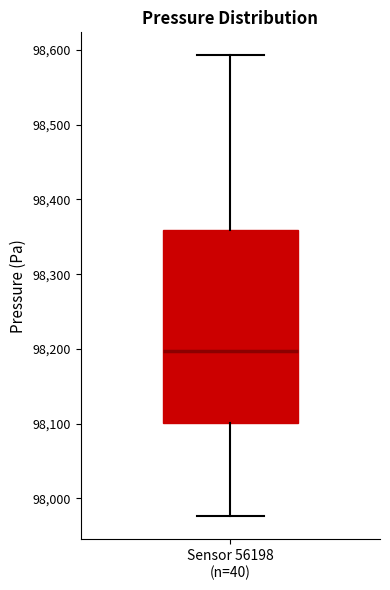

Read this box plot against the y-axis: the position of the median line, the range covered by the box, and the ends of both whiskers. The values are not printed on the chart, so give them approximately, as read against the axis.

median 98200, box 98100 to 98360, whiskers 97980 to 98590